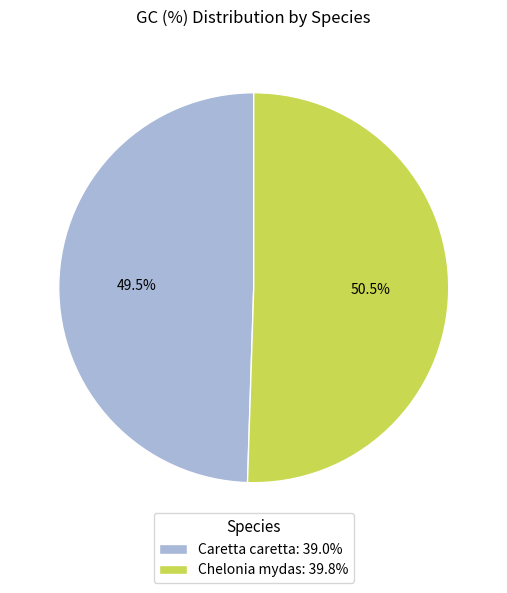

Is Caretta caretta: 39.0% the majority of the pie?

No